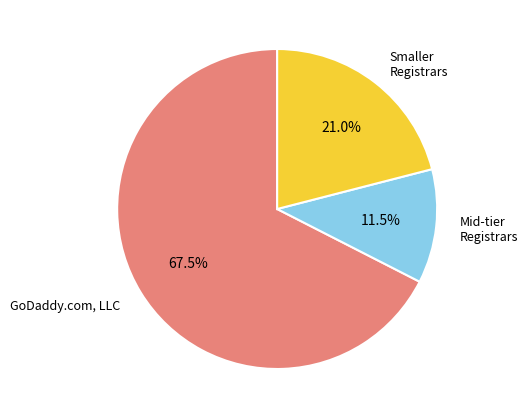

Does any single category account for the majority?

Yes